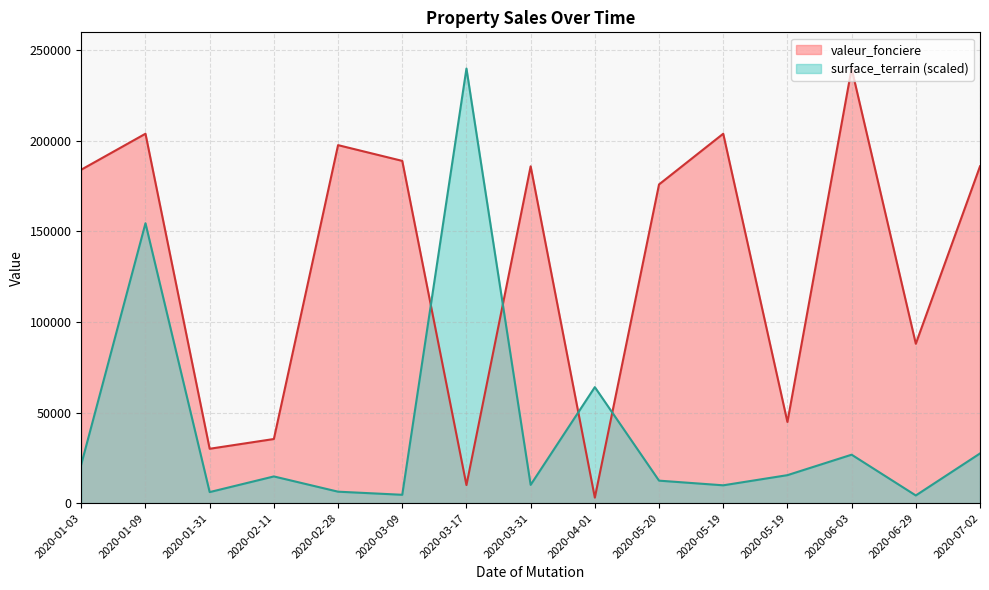

At which category does the chart reach its minimum across all series?

2020-04-01